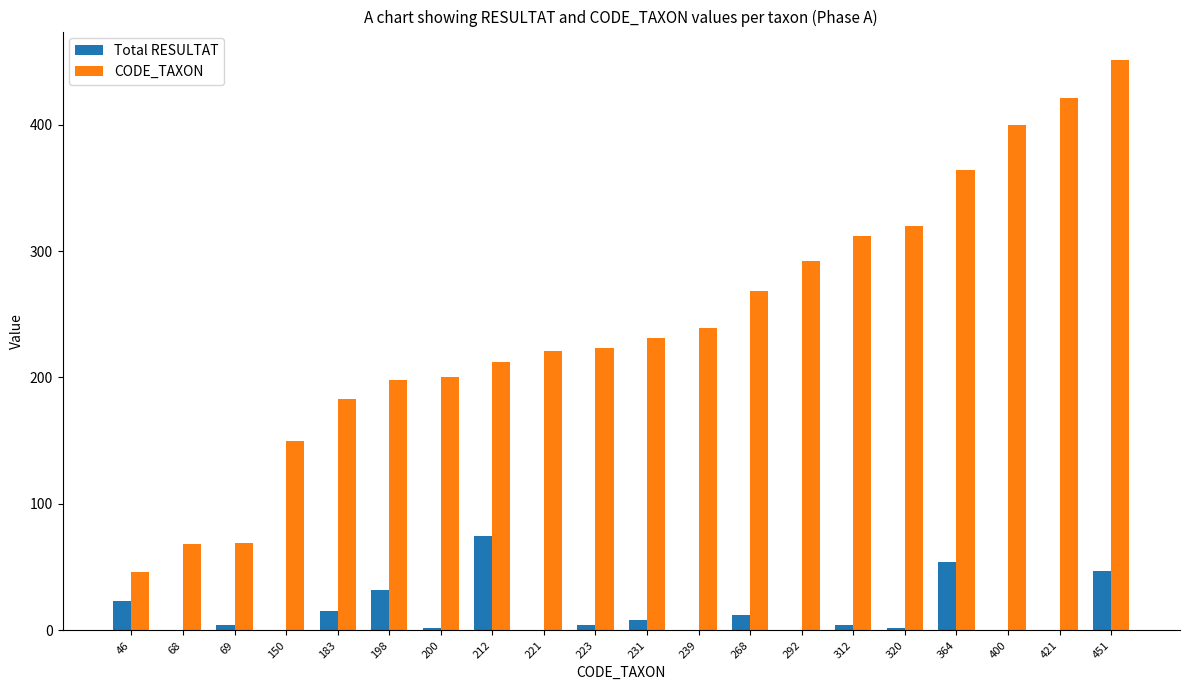

At which category is the sum across all series the highest?

451